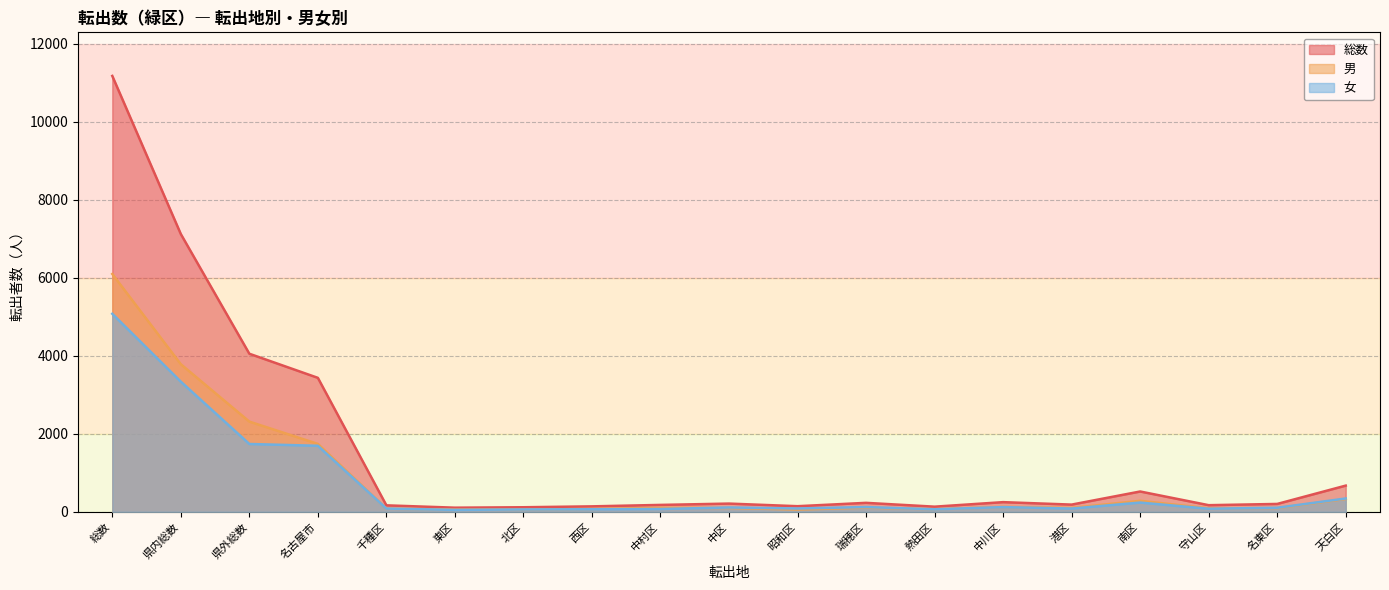

What value does the 総数 series have at 熱田区, to the nearest 10?

130